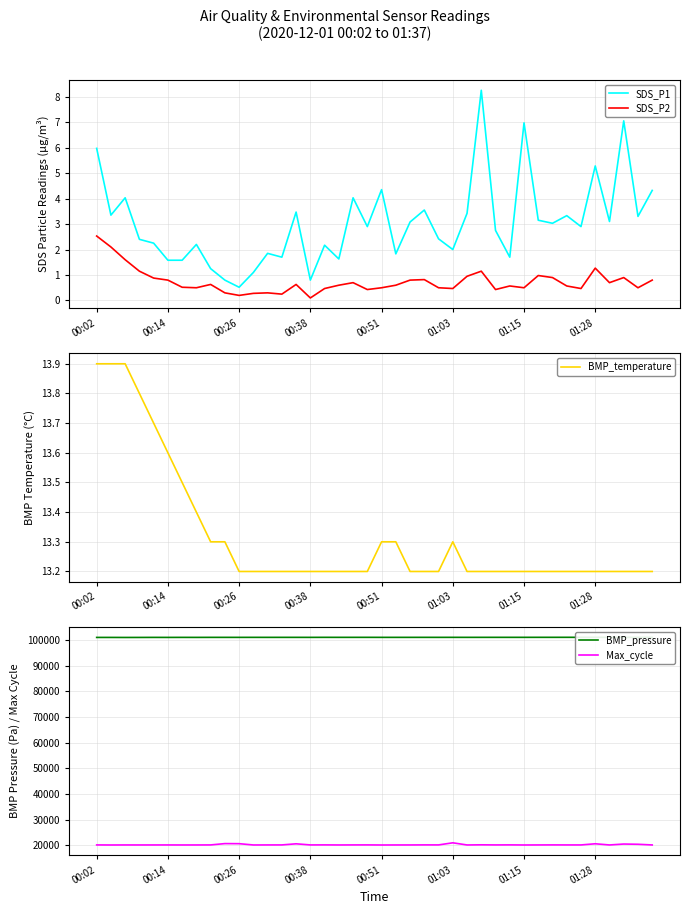

Which series has the widest spread of values?

Max_cycle